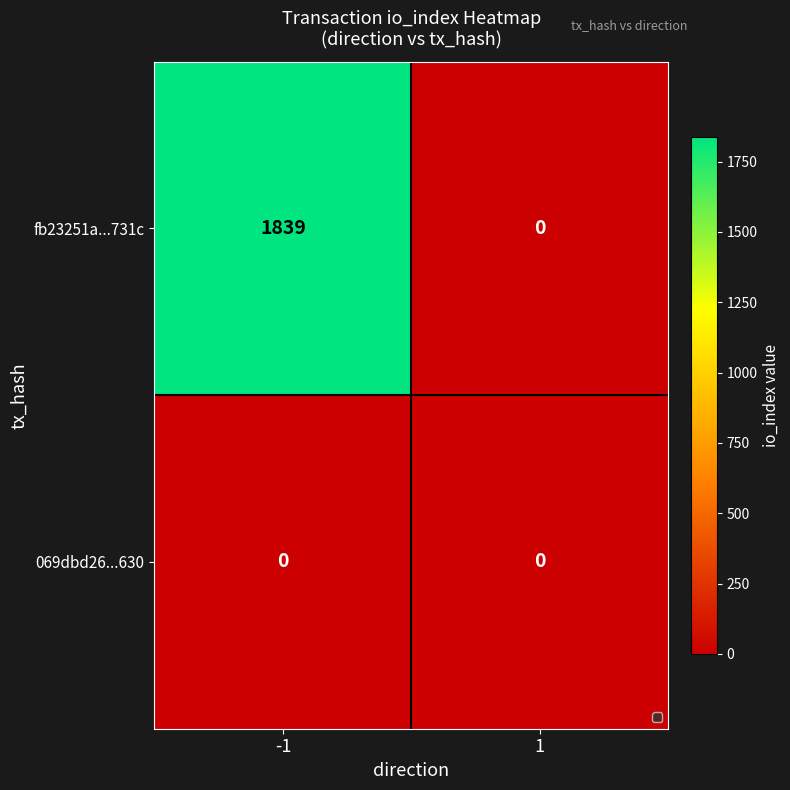

Which series has the largest total across all categories?

fb23251a...731c